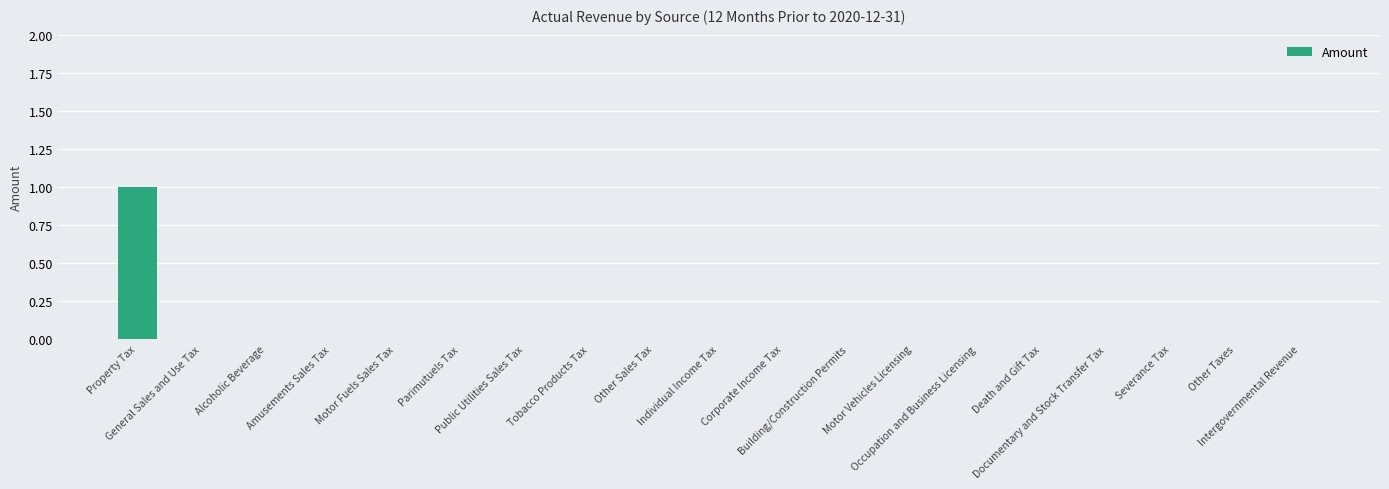

Reading left to right, list all the values displayed in this chart.

Property Tax=1	General Sales and Use Tax=0	Alcoholic Beverage=0	Amusements Sales Tax=0	Motor Fuels Sales Tax=0	Parimutuels Tax=0	Public Utilities Sales Tax=0	Tobacco Products Tax=0	Other Sales Tax=0	Individual Income Tax=0	Corporate Income Tax=0	Building/Construction Permits=0	Motor Vehicles Licensing=0	Occupation and Business Licensing=0	Death and Gift Tax=0	Documentary and Stock Transfer Tax=0	Severance Tax=0	Other Taxes=0	Intergovernmental Revenue=0